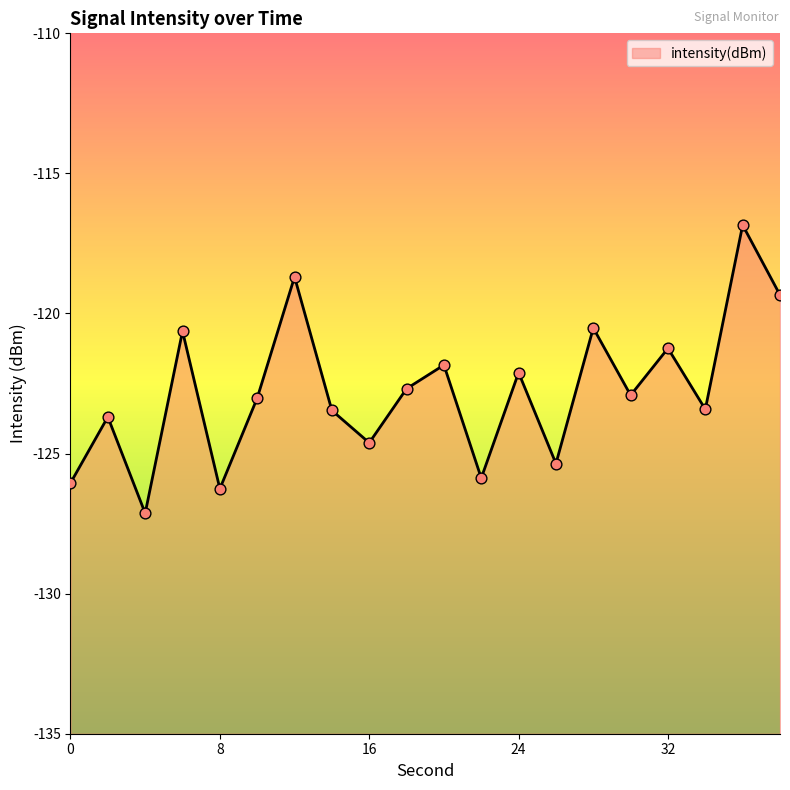

Which has a higher value, 2 or 8?

2